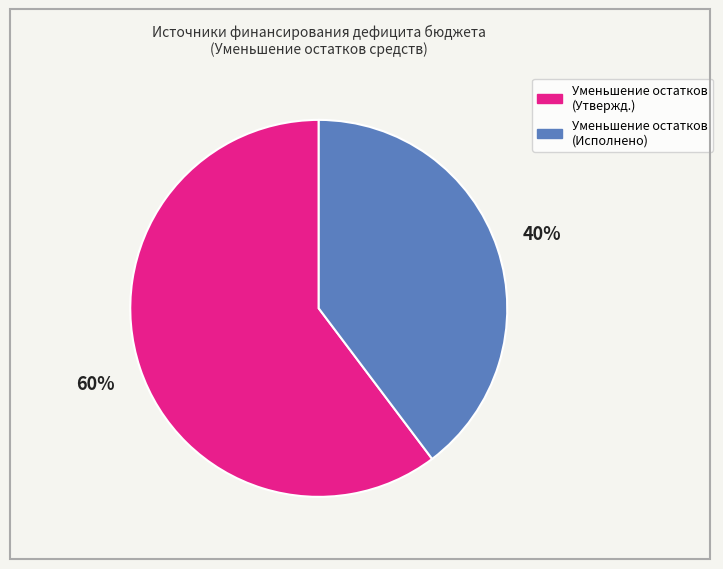

Is there any slice that represents more than half of the pie?

Yes